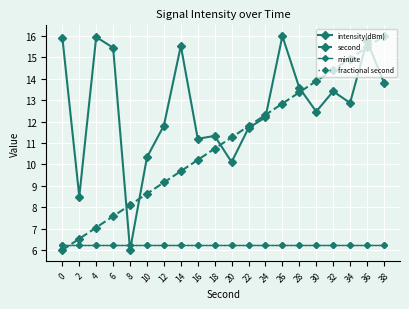

Between which two adjacent categories do fractional second and second first intersect?

0 and 2